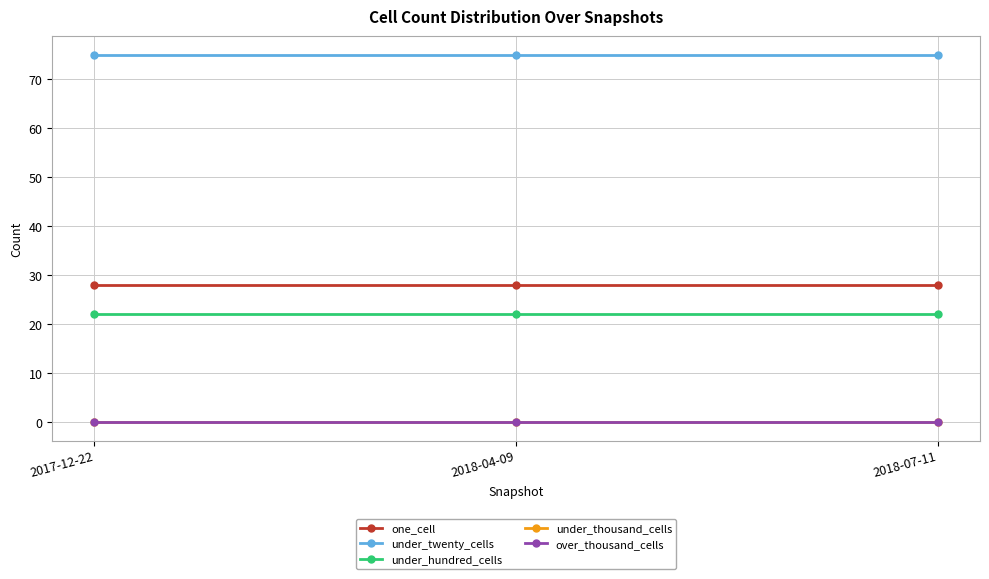

Which label corresponds to the smallest value in the chart?

2017-12-22